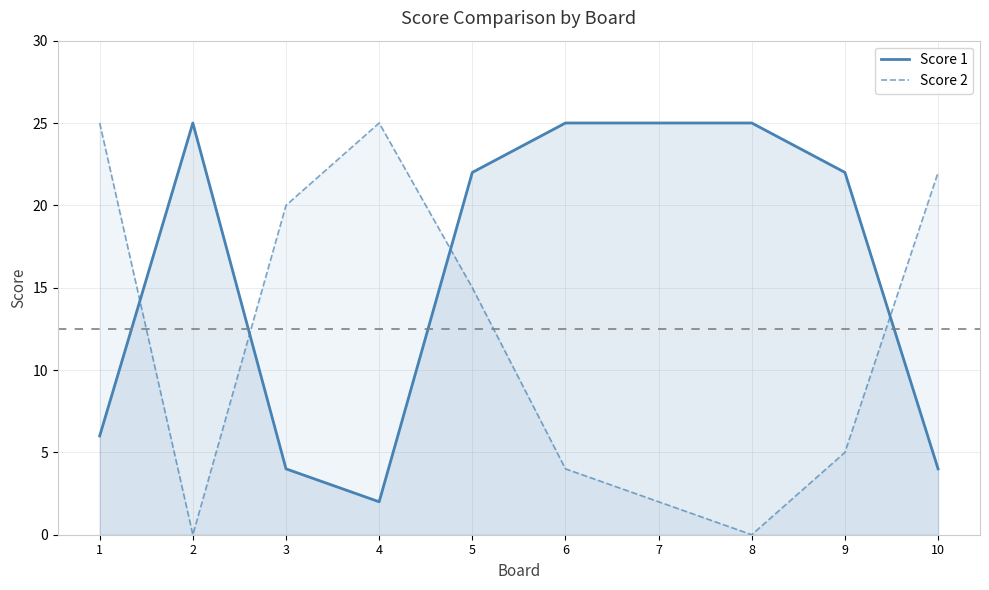

Reading right to left, extract all data points from this chart.

Score 1: 10=4	9=22	8=25	7=25	6=25	5=22	4=2	3=4	2=25	1=6
Score 2: 10=22	9=5	8=0	7=2	6=4	5=15	4=25	3=20	2=0	1=25